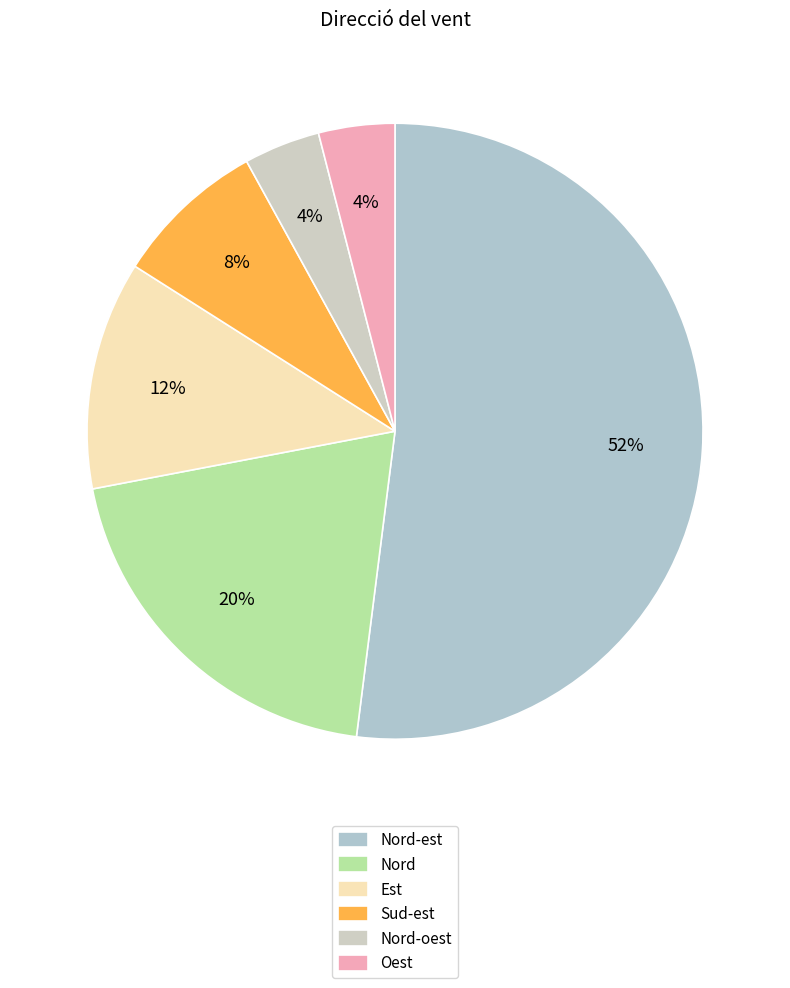

True or false: Nord-est accounts for 37% of the total.

False